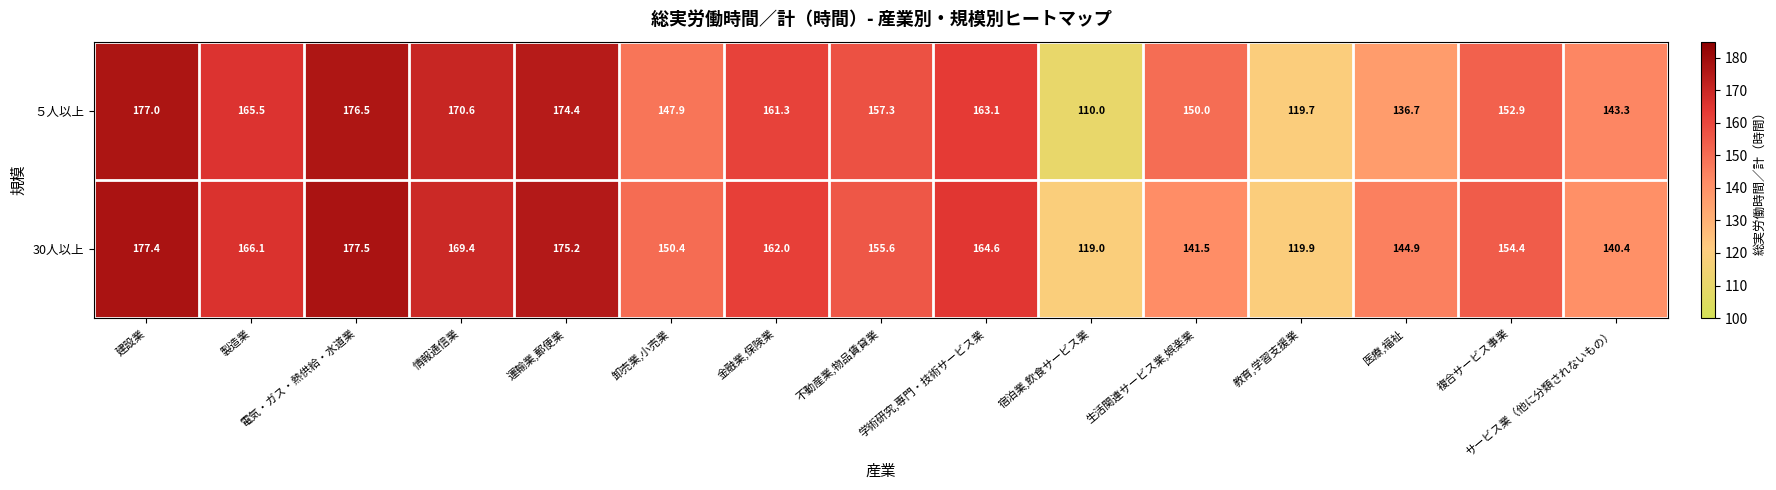

How many data points does each series have?

15